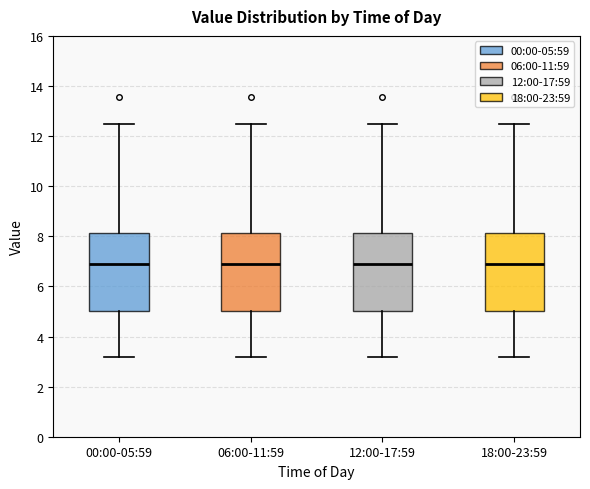

Reading left to right, transcribe this box plot: for each box, give where its median line is, the range the box spans, and where its two whiskers end, as read against the y-axis. The values are not printed on the chart, so give them approximately, as read against the axis.

00:00-05:59: median 7.0, box 5.0 to 8.2, whiskers 3.2 to 12.6
06:00-11:59: median 7.0, box 5.0 to 8.2, whiskers 3.2 to 12.6
12:00-17:59: median 7.0, box 5.0 to 8.2, whiskers 3.2 to 12.6
18:00-23:59: median 7.0, box 5.0 to 8.2, whiskers 3.2 to 12.6